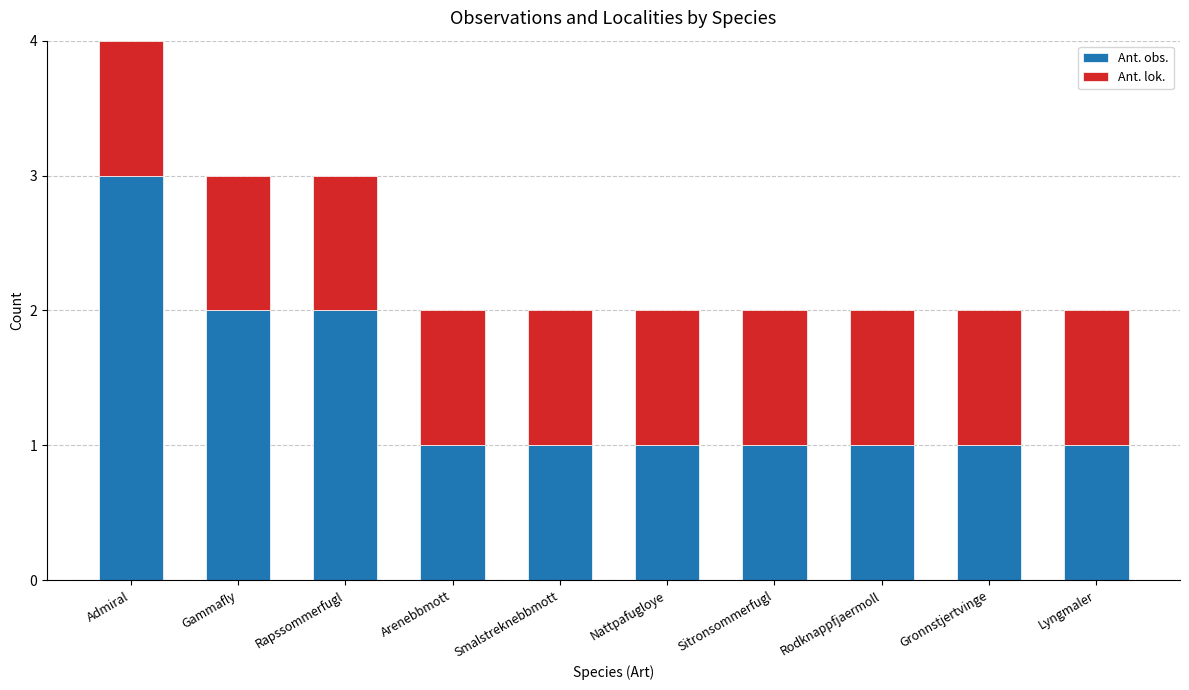

At which label does Ant. obs. reach its peak?

Admiral